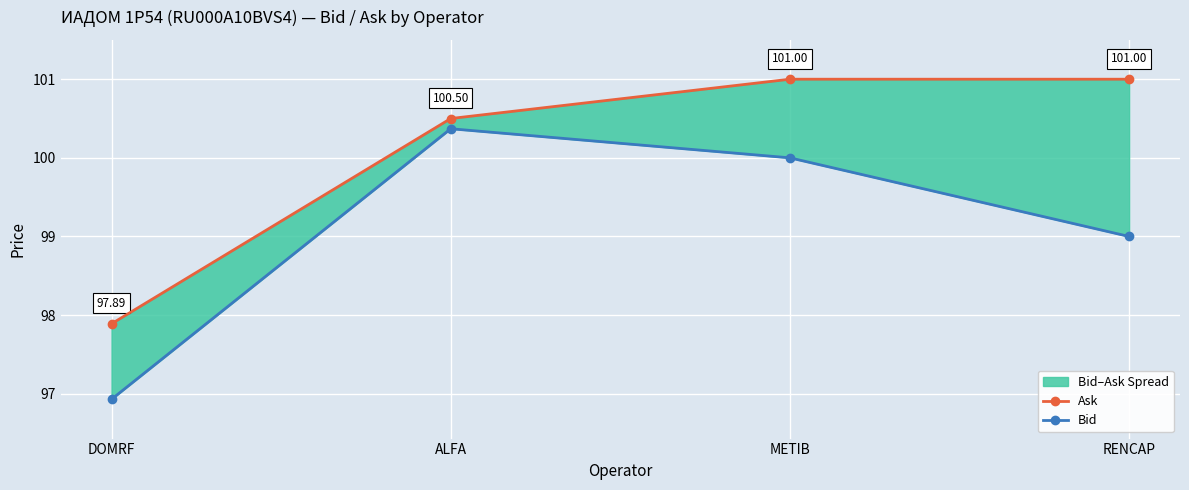

What is the difference between the highest and lowest values at DOMRF?

1.0